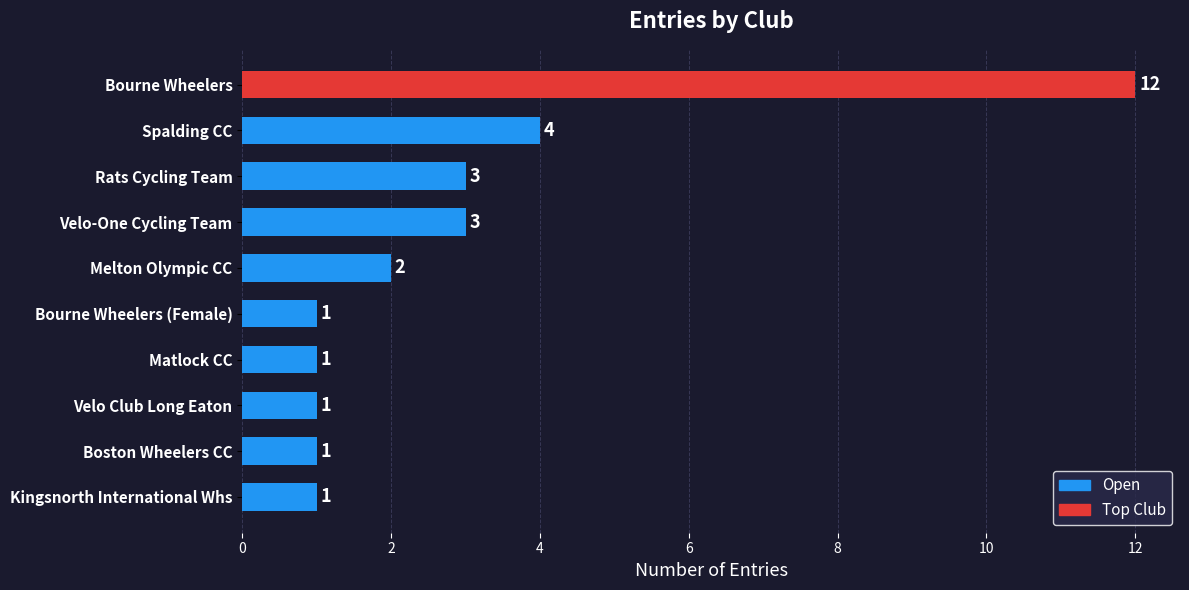

What is the value of the 10th bar from the top?

1